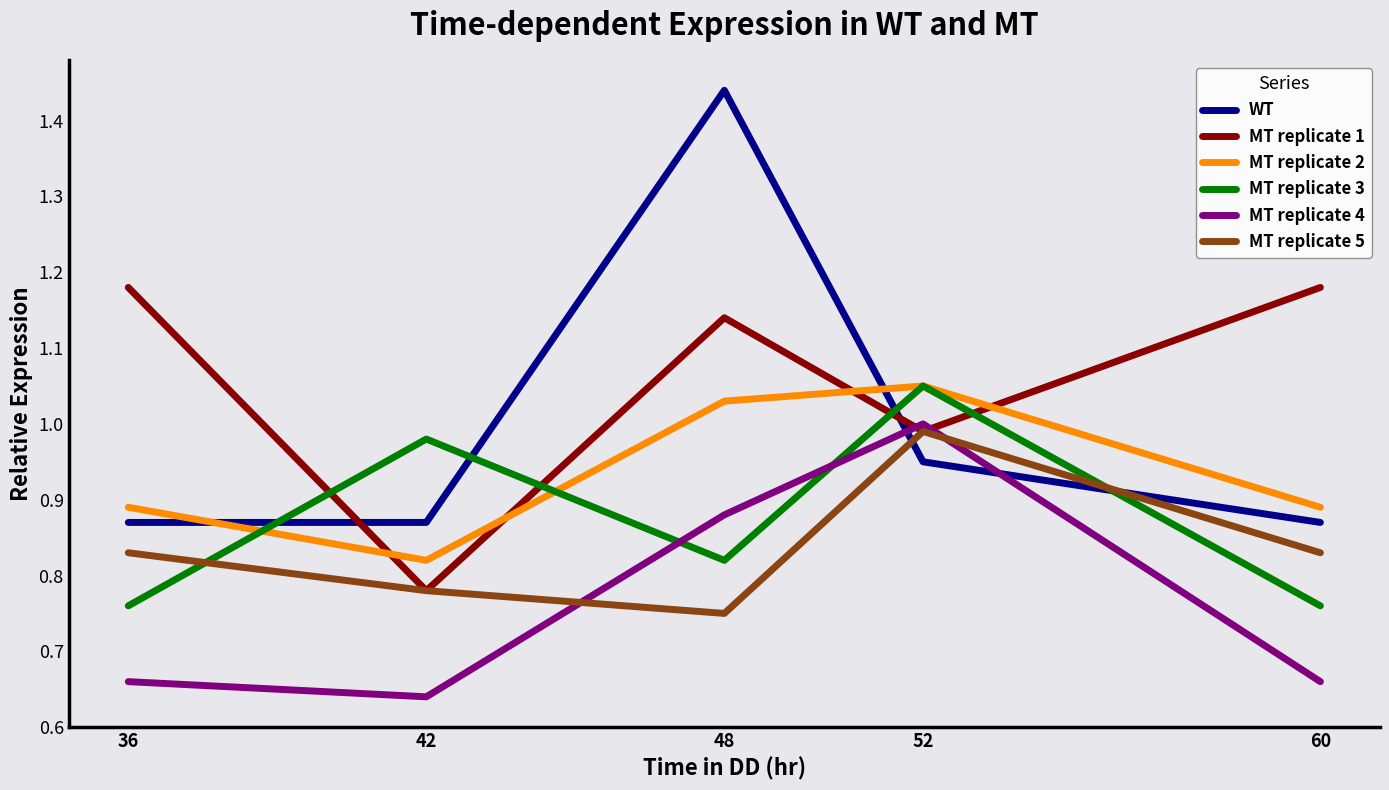

Between which two adjacent categories do MT replicate 4 and MT replicate 5 first intersect?

42 and 48